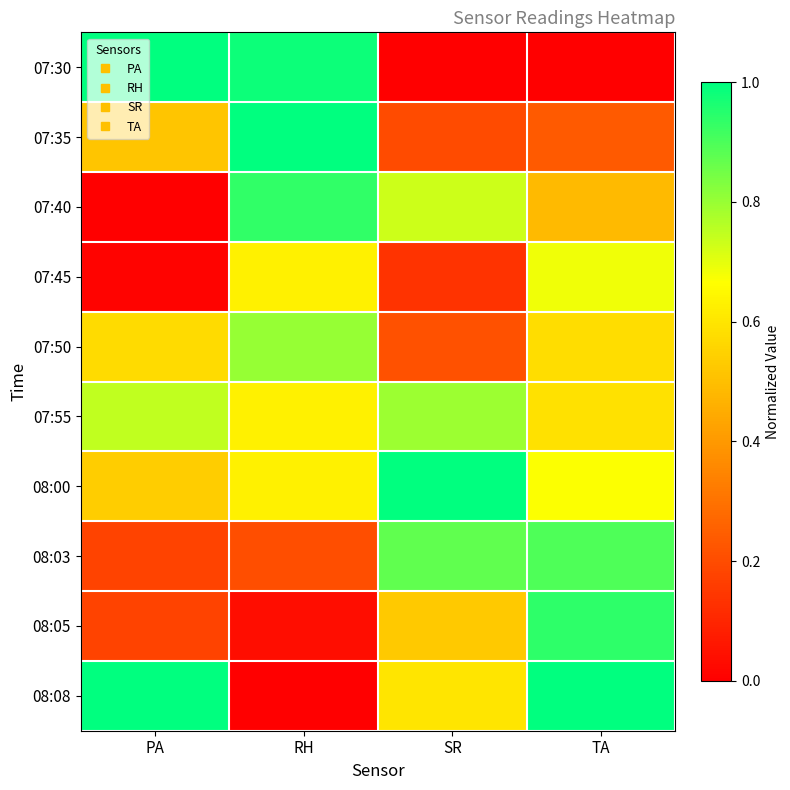

How many distinct data groups are displayed?

10